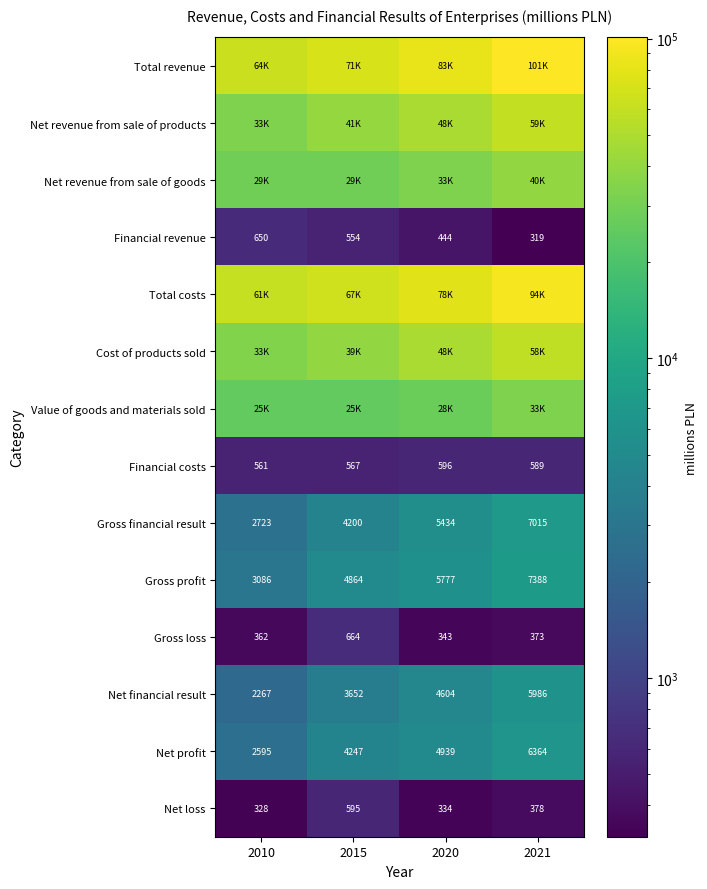

Is the value of Net loss at 2021 greater than the value of Gross loss at 2010?

Yes